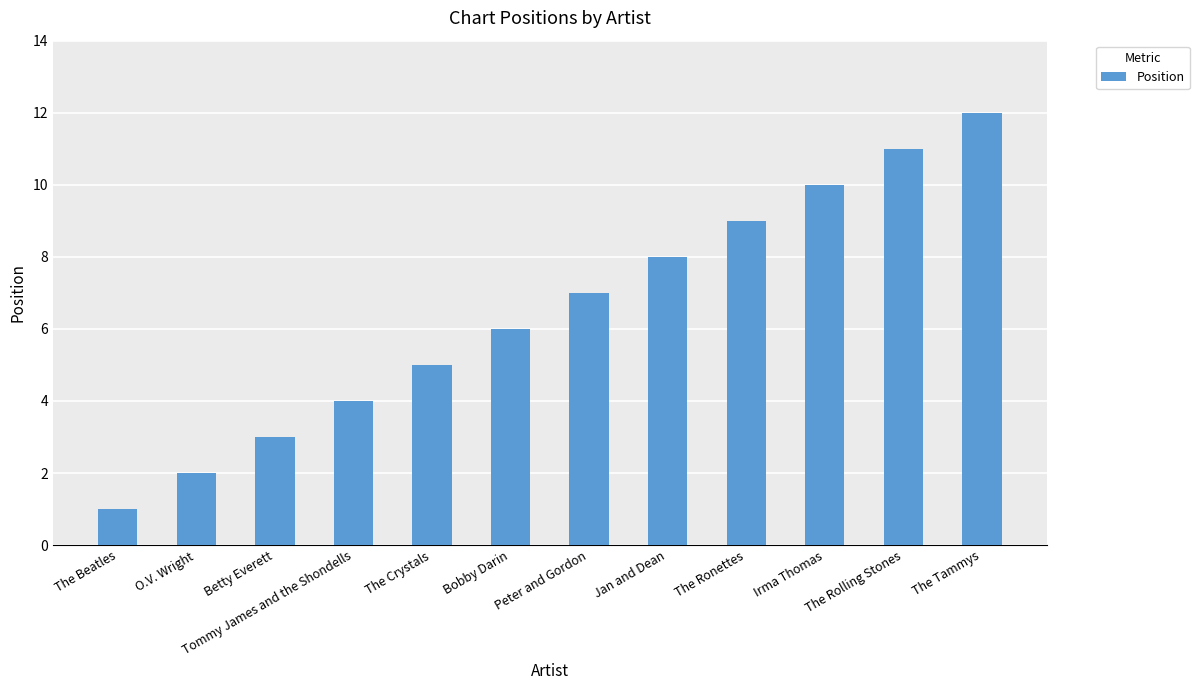

What is the ratio of the value at Irma Thomas to the value at The Rolling Stones?

0.9